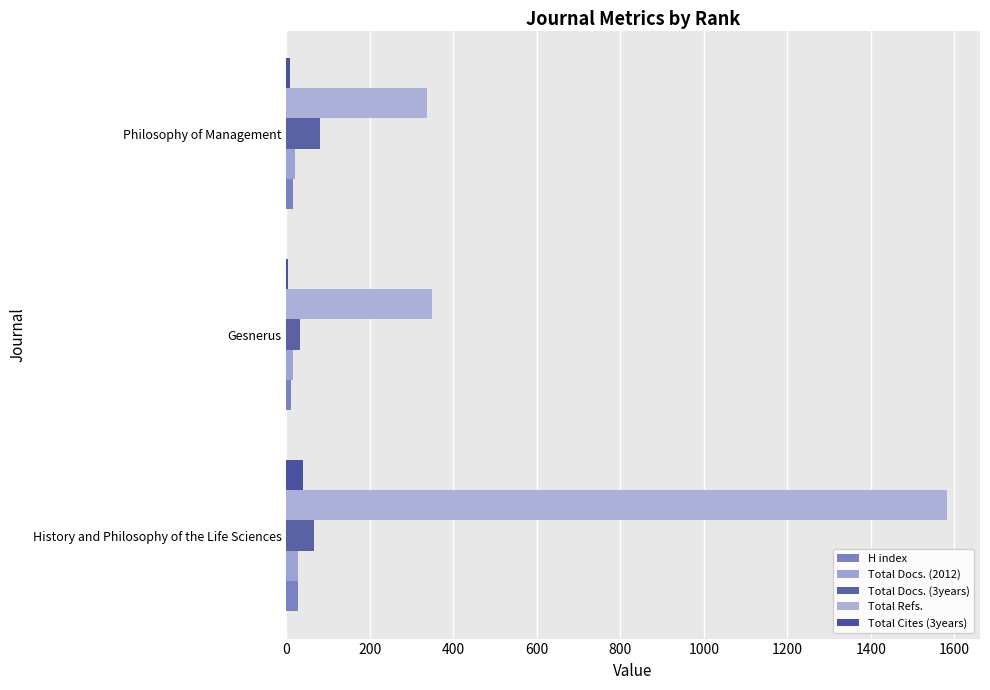

How many data points does each series have?

3